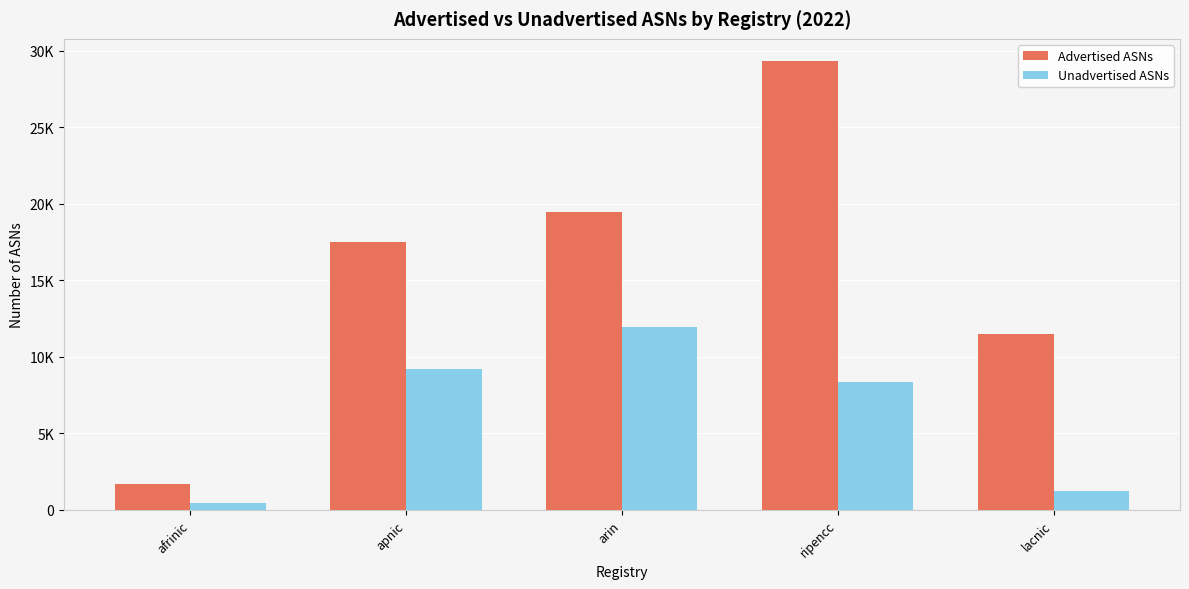

Which series has the largest total across all categories?

Advertised ASNs